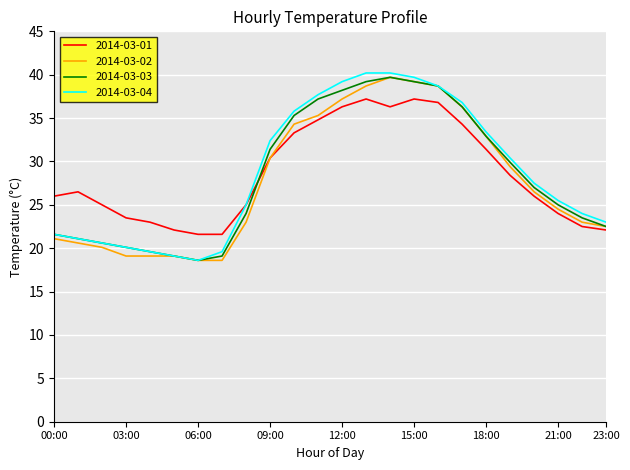

What is the smallest value displayed?

18.6